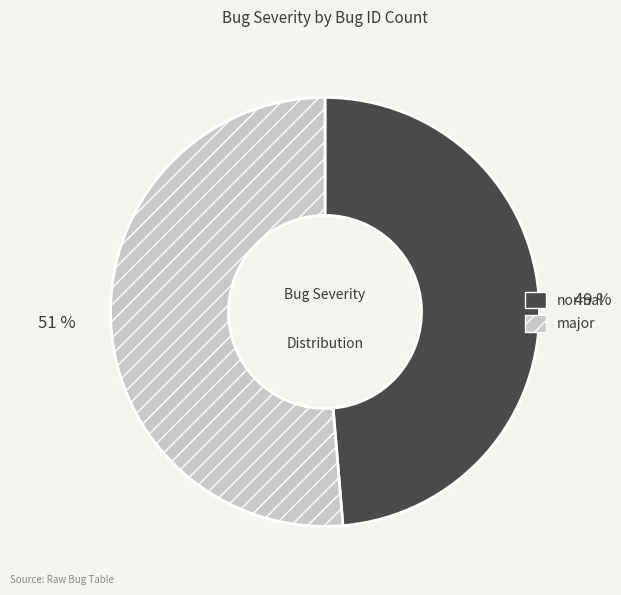

Is the sum of normal and major greater than half?

Yes